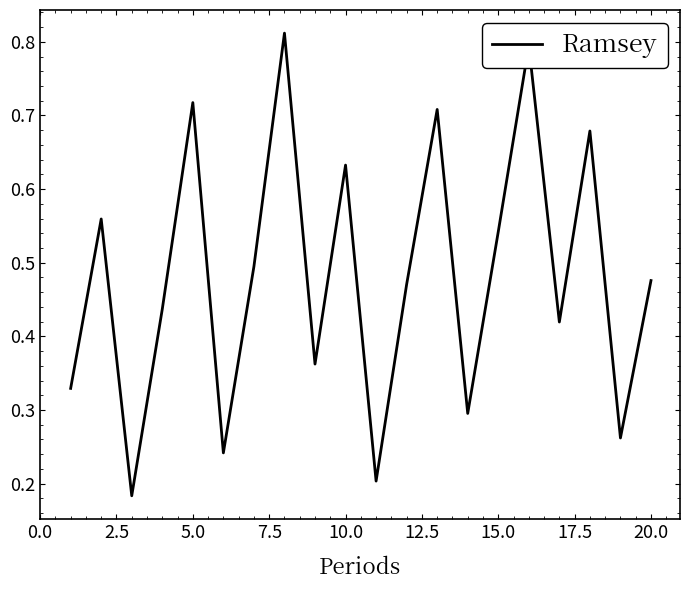

How many categories are shown in the chart?

20